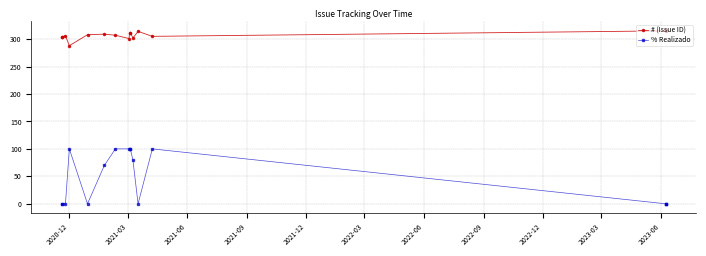

What is the greatest value displayed?

317